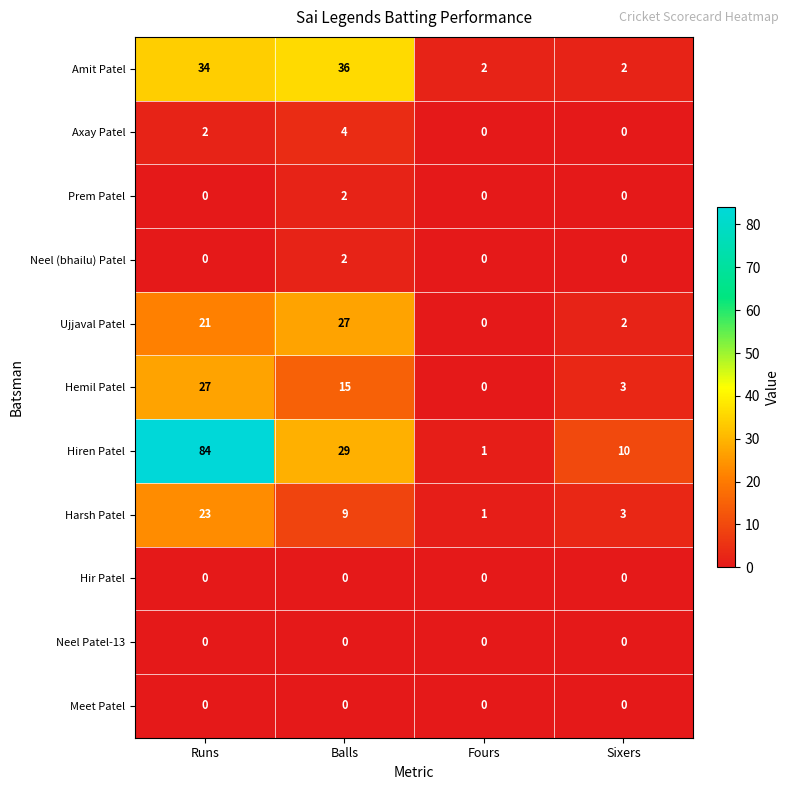

Is the value of Hiren Patel at Runs greater than the value of Meet Patel at Balls?

Yes